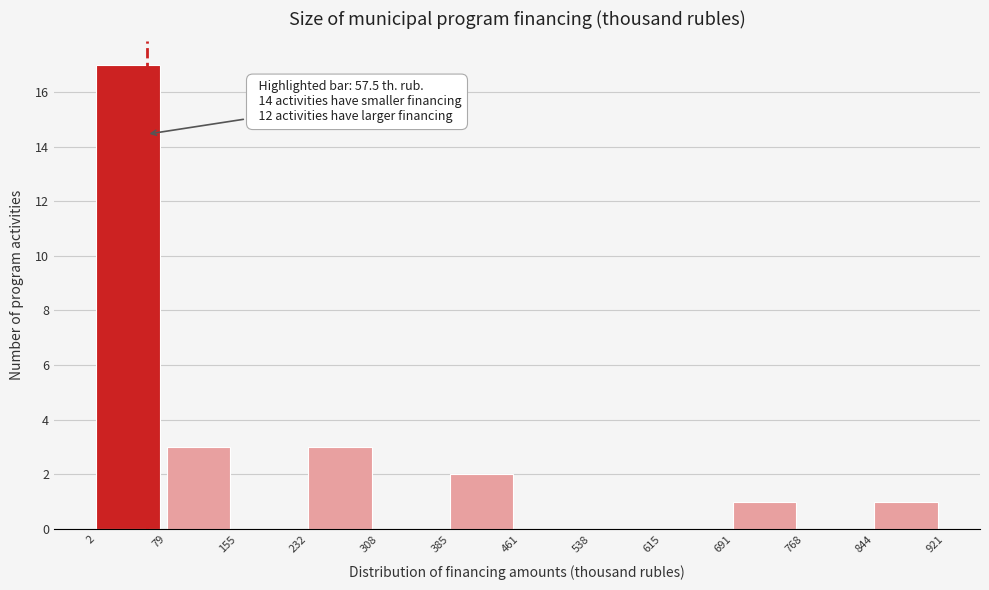

Over which range of the x-axis is the bar tallest?

2 to 79